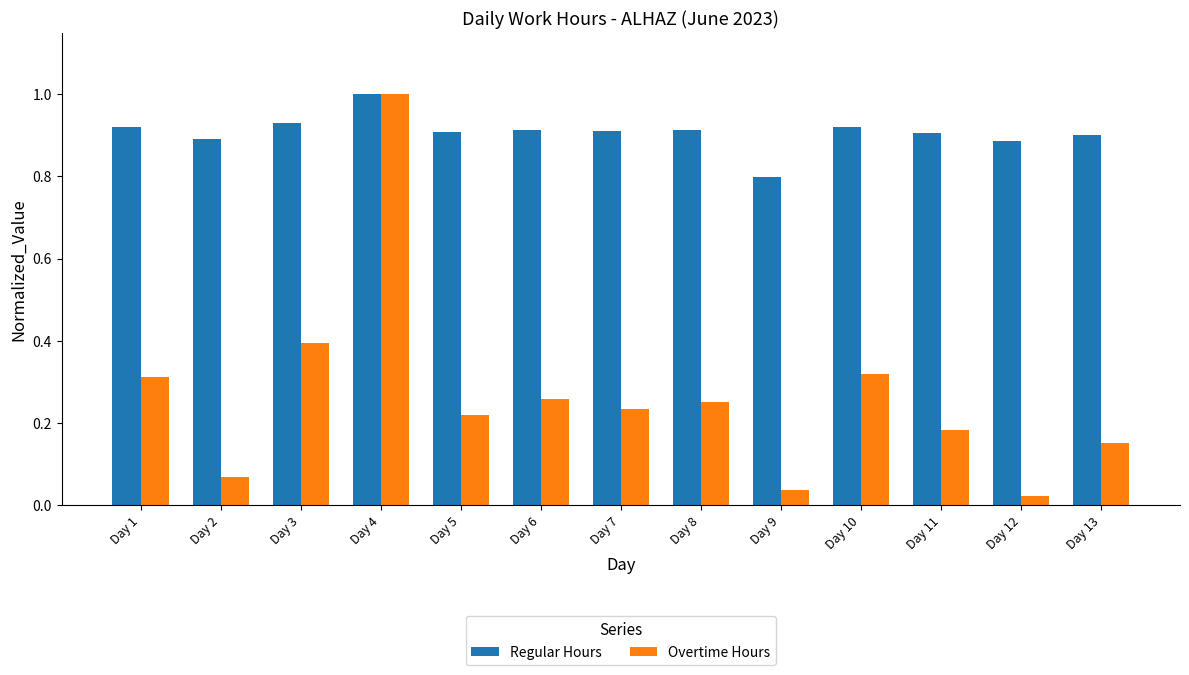

At which category is the sum across all series the highest?

Day 4